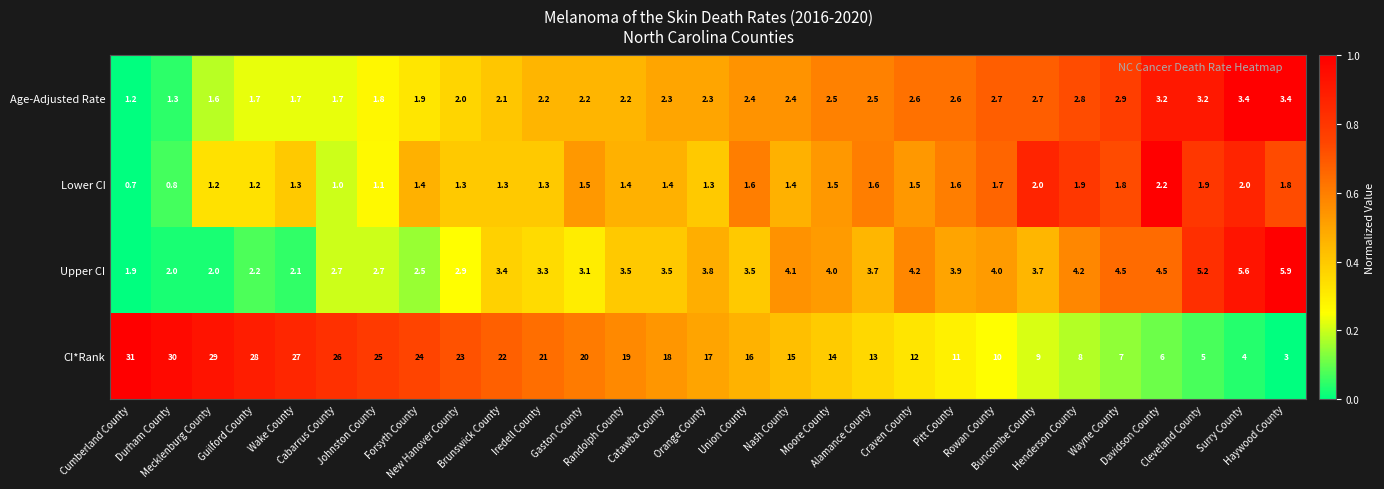

Which series has the largest range (max minus min)?

CI*Rank